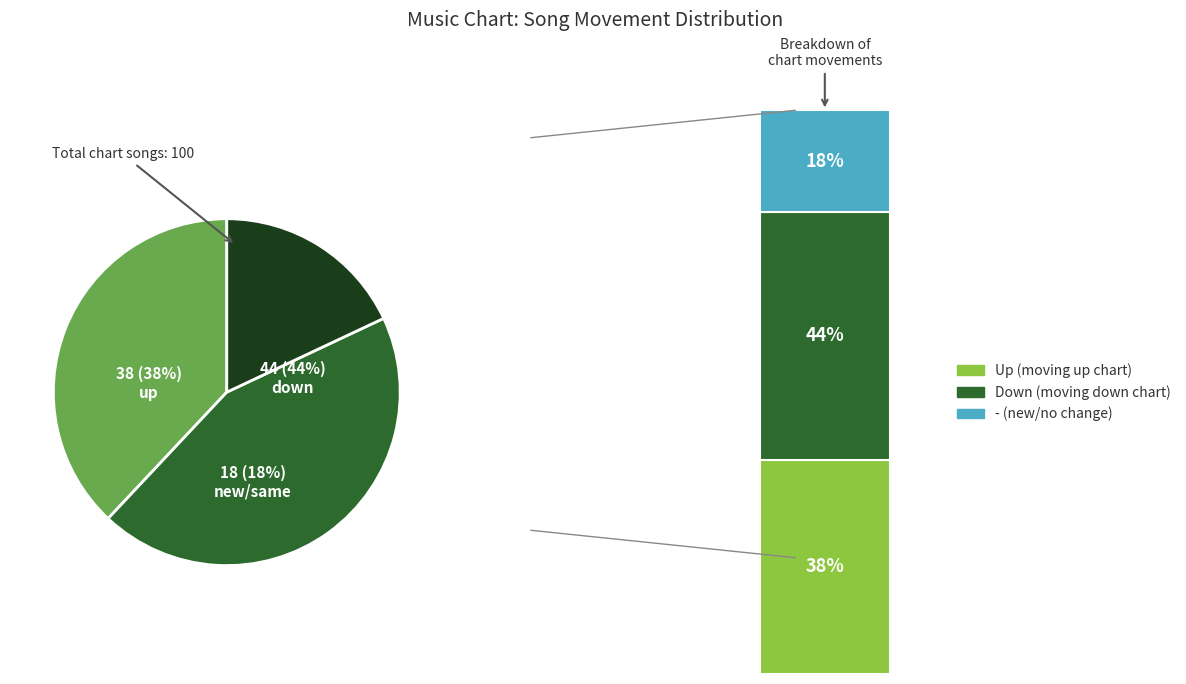

How many segments does this pie chart have?

3